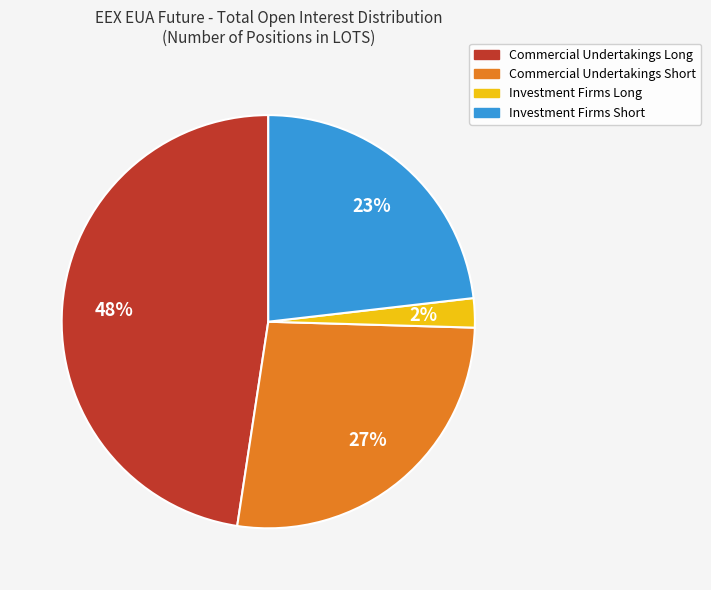

Does any single category account for the majority?

No